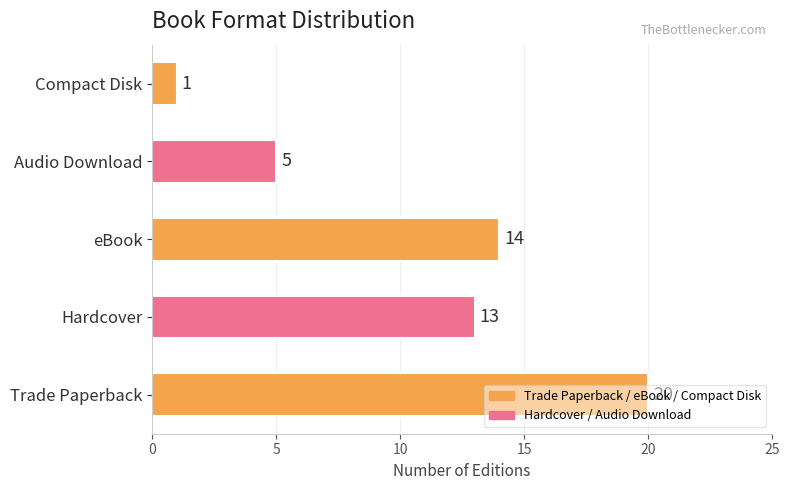

How many bars are there in total?

5